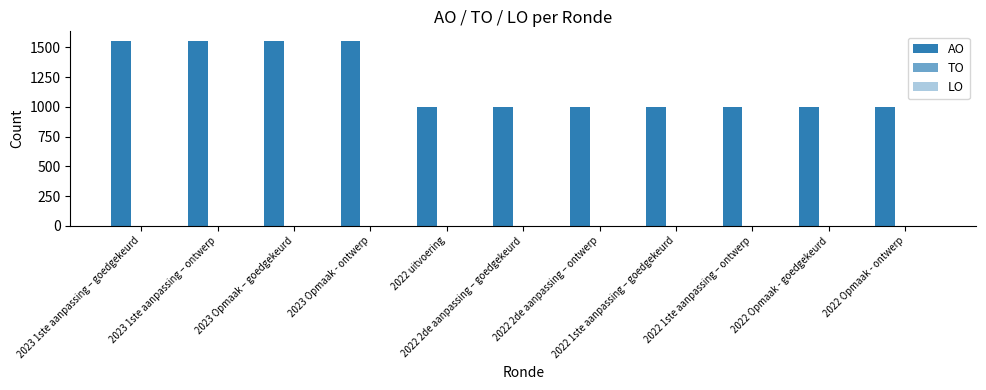

Does the chart contain any negative values?

No